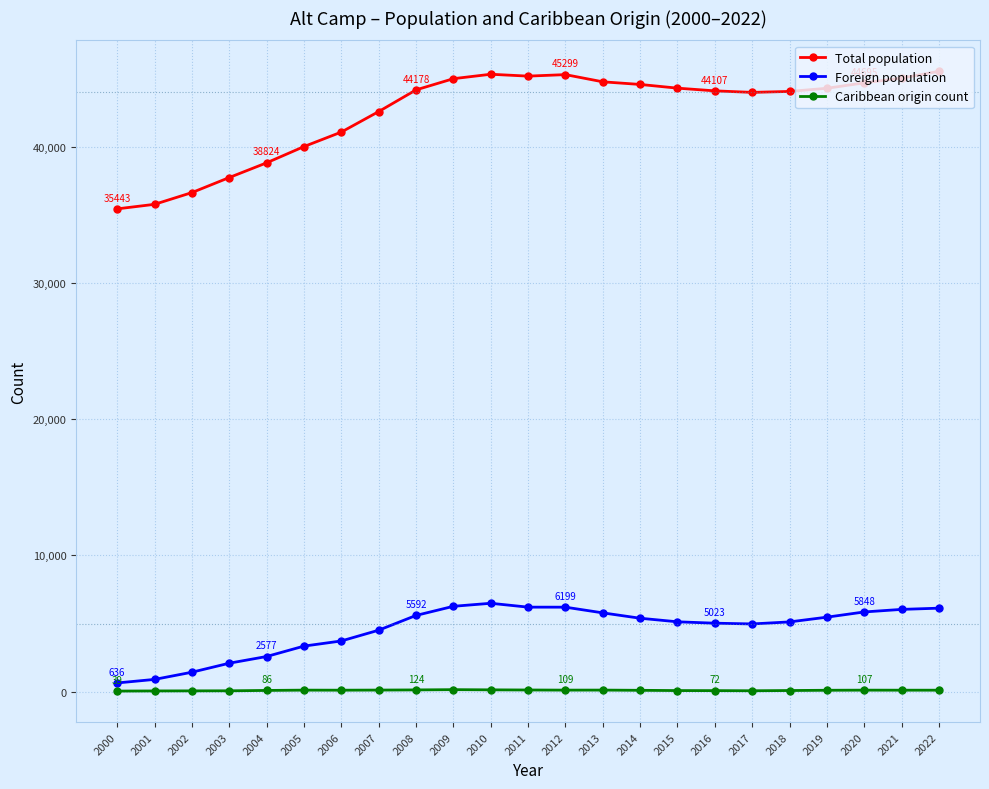

The Caribbean origin count series shows 109 at 2012. True or false?

True